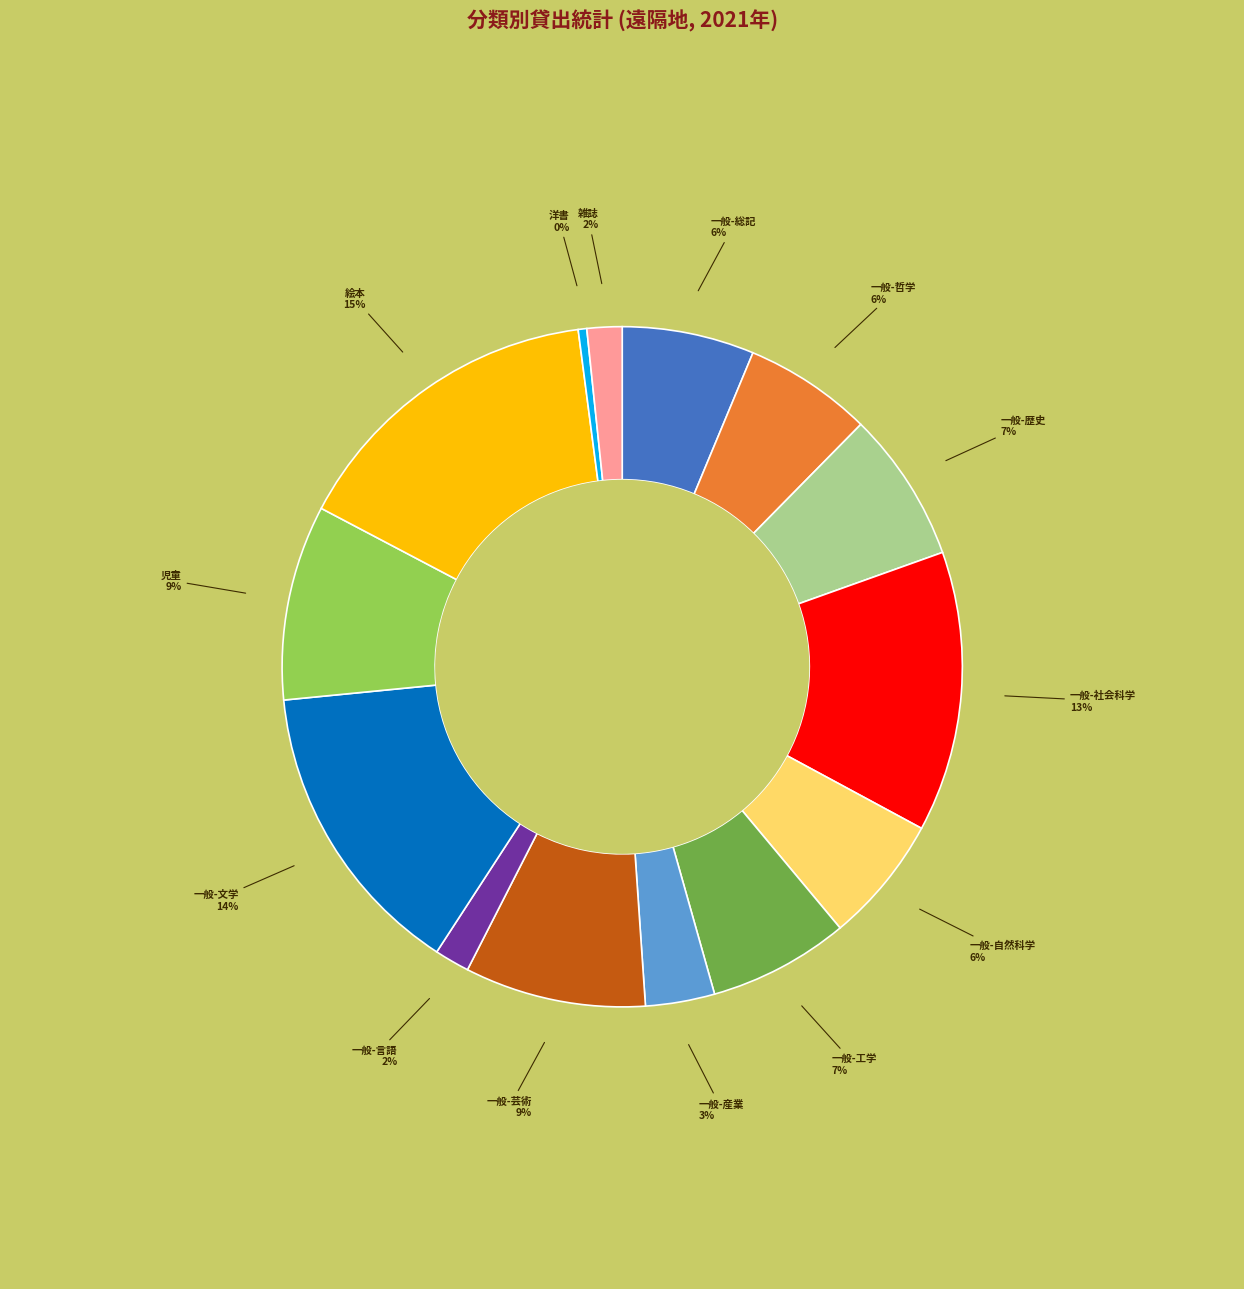

Is there any slice that represents more than half of the pie?

No